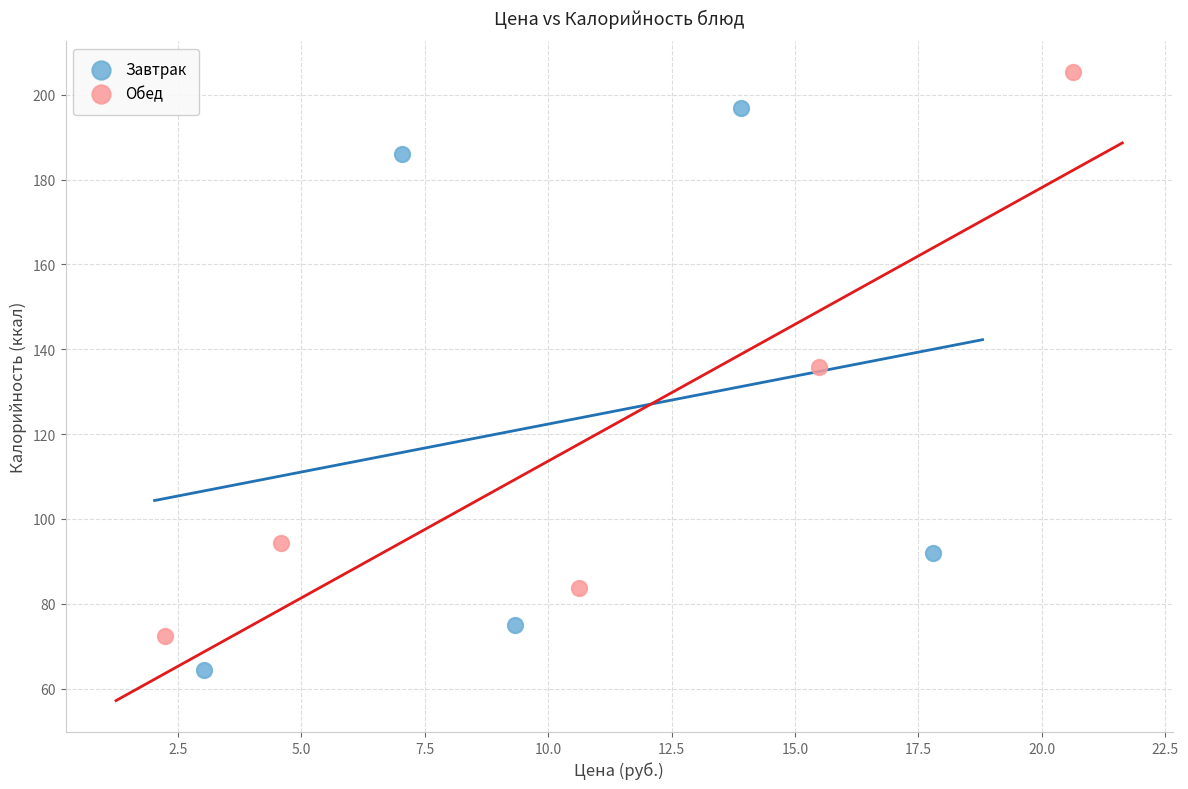

Which series reaches the maximum Y coordinate?

Обед